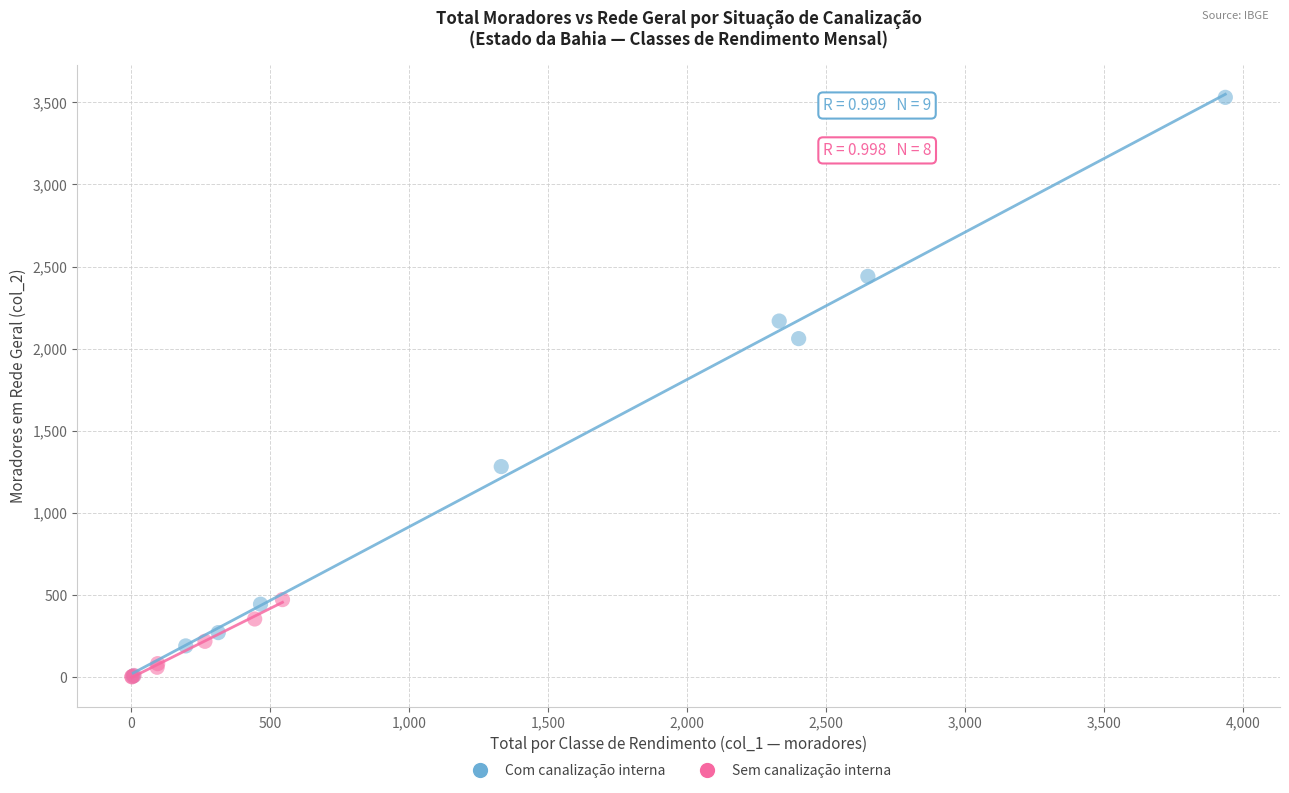

Which series reaches the maximum Y coordinate?

Com canalização interna